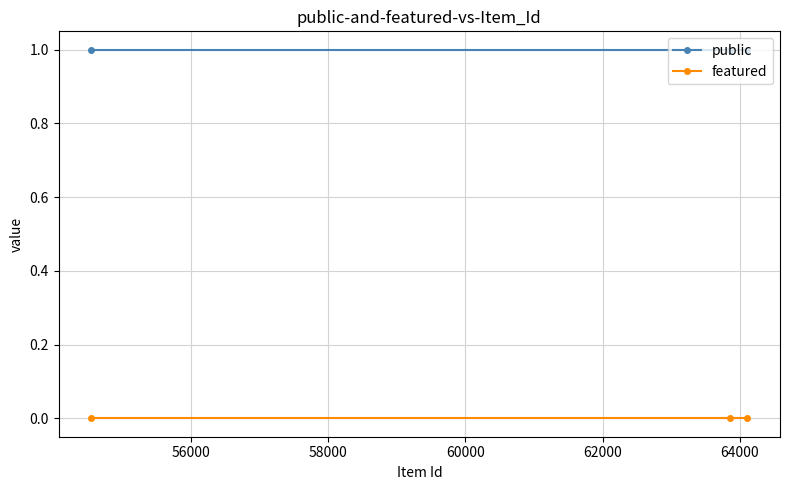

At how many categories does at least one series exceed 0?

3